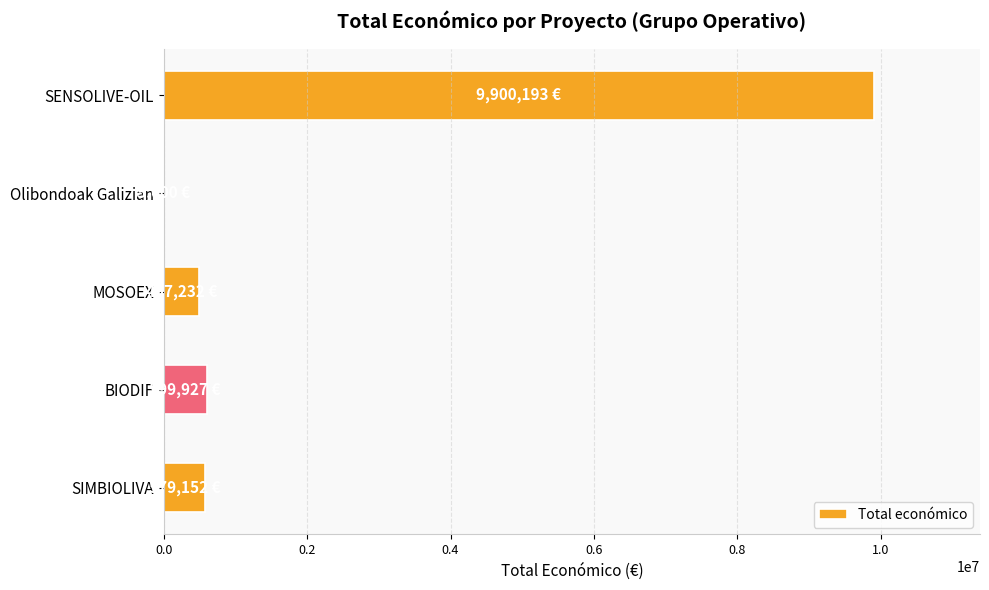

What is the maximum value shown in the chart?

9900193